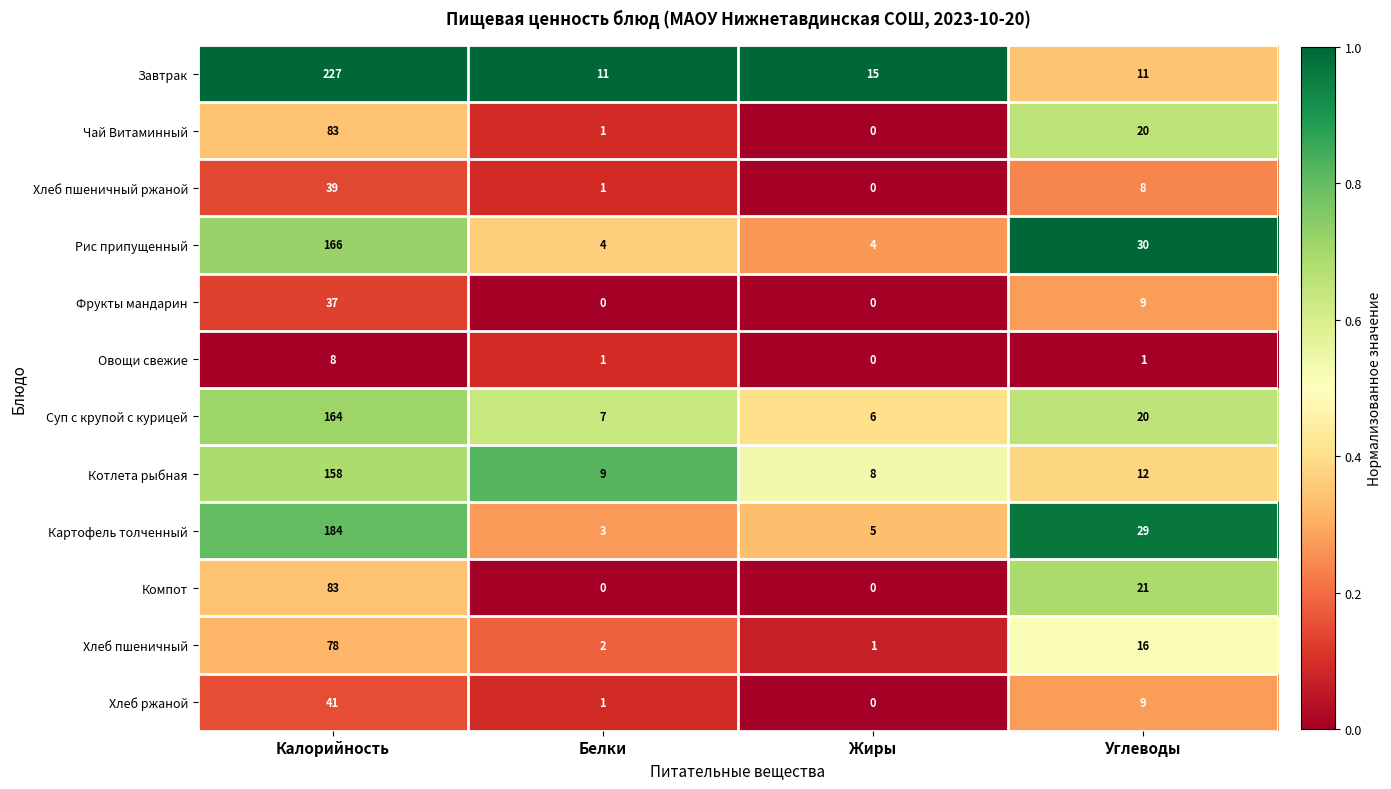

What is the difference between the second highest and minimum values in the Хлеб пшеничный ржаной series?

8